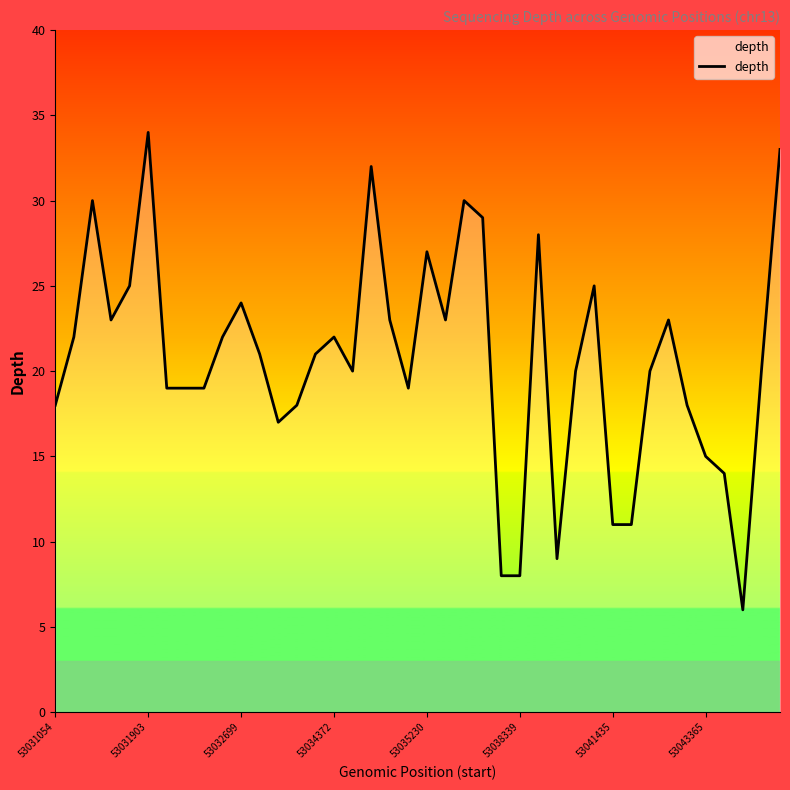

What is the difference between the maximum and minimum values?

28